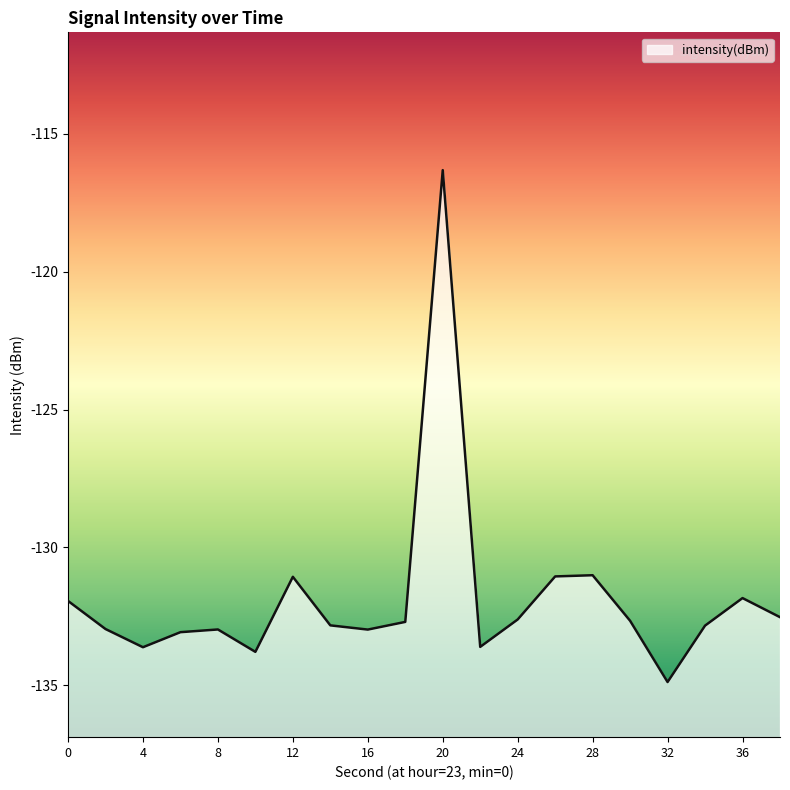

At which category does the chart reach its peak across all series?

20